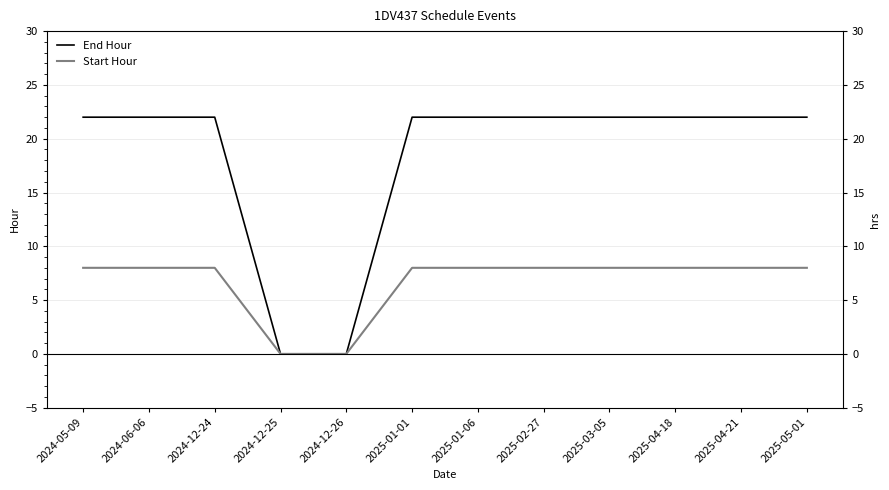

Between 2024-06-06 and 2025-04-18, which series saw the biggest shift?

End Hour